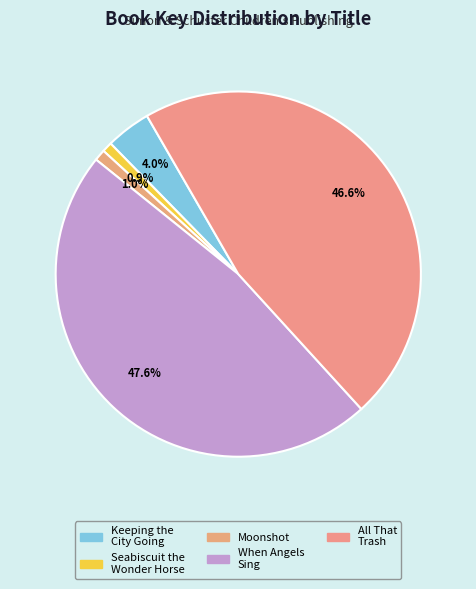

Is it true that When Angels Sing is 48% of the pie?

True